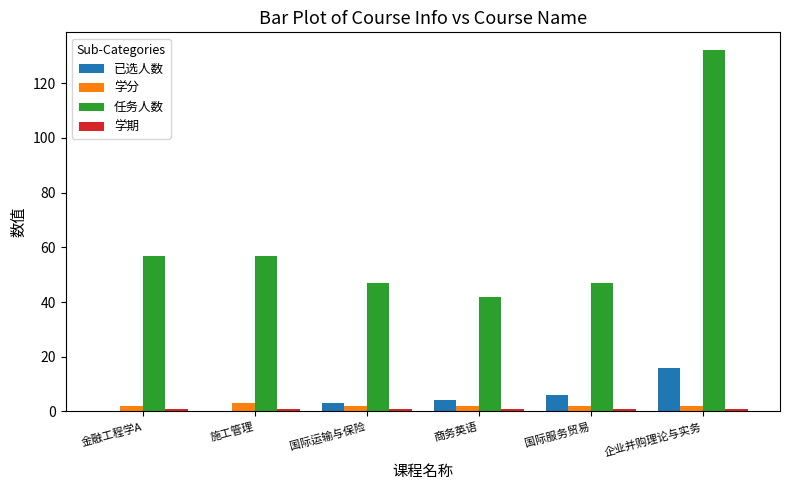

At which category is the sum across all series the highest?

企业并购理论与实务